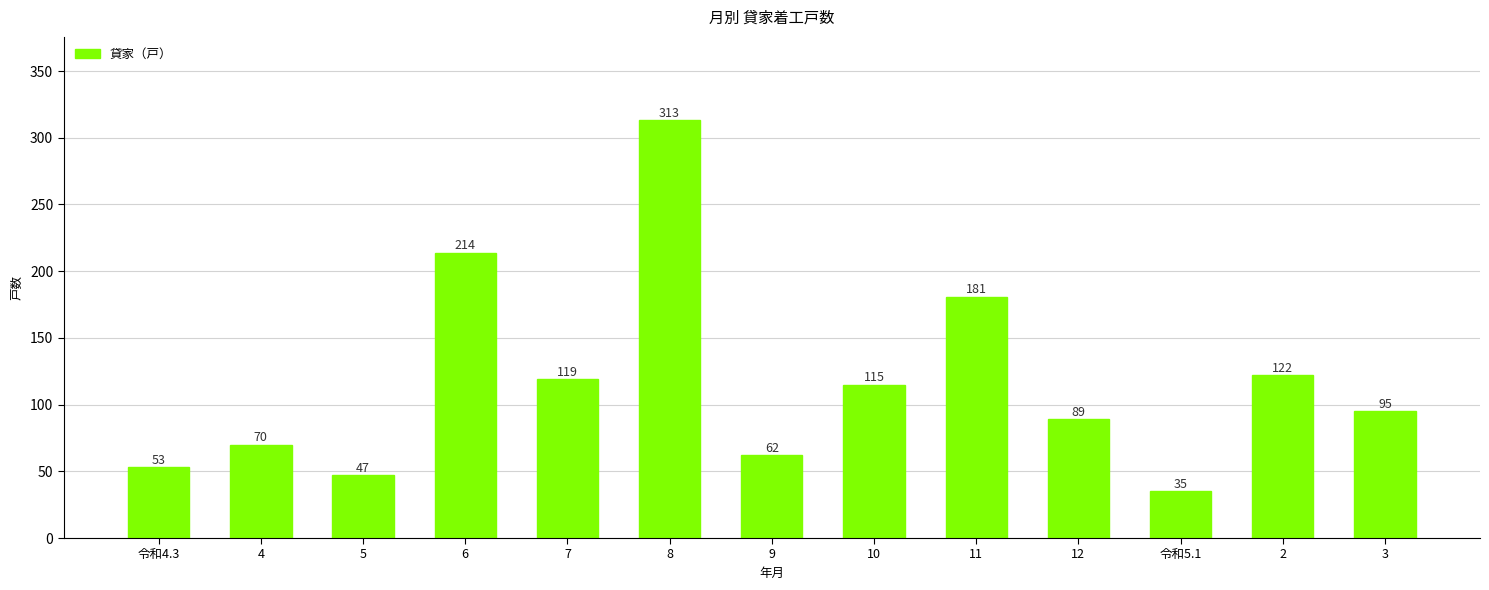

Rank the categories by value from highest to lowest.

8, 6, 11, 2, 7, 10, 3, 12, 4, 9, 令和4.3, 5, 令和5.1